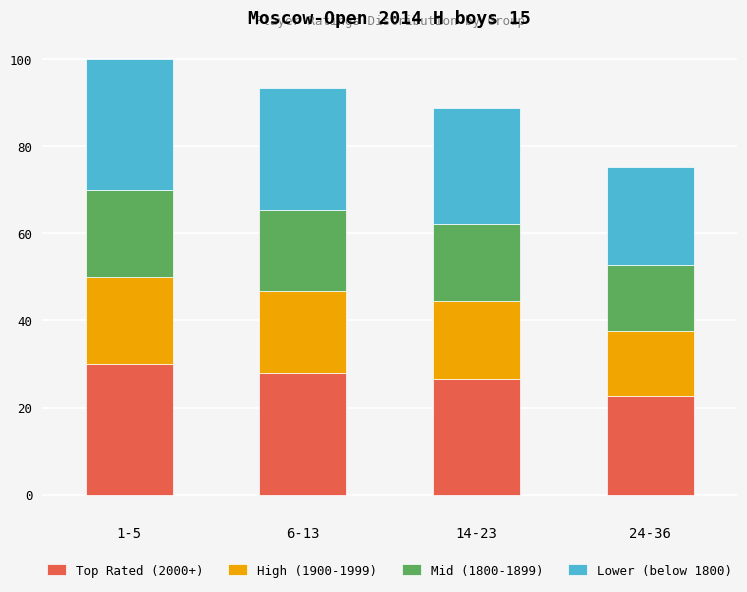

Reading right to left, transcribe the values for Top Rated (2000+).

24-36=22.6	14-23=26.7	6-13=28.0	1-5=30.0